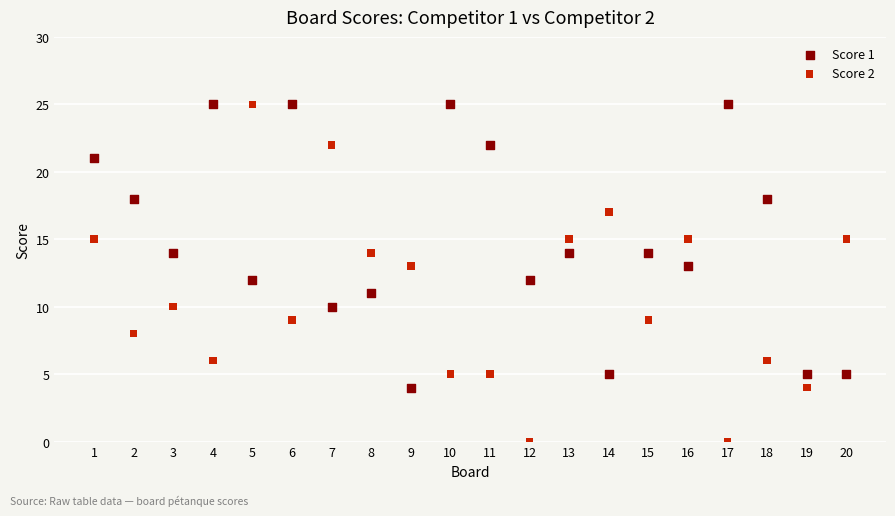

Which series reaches the minimum Y coordinate?

Score 2